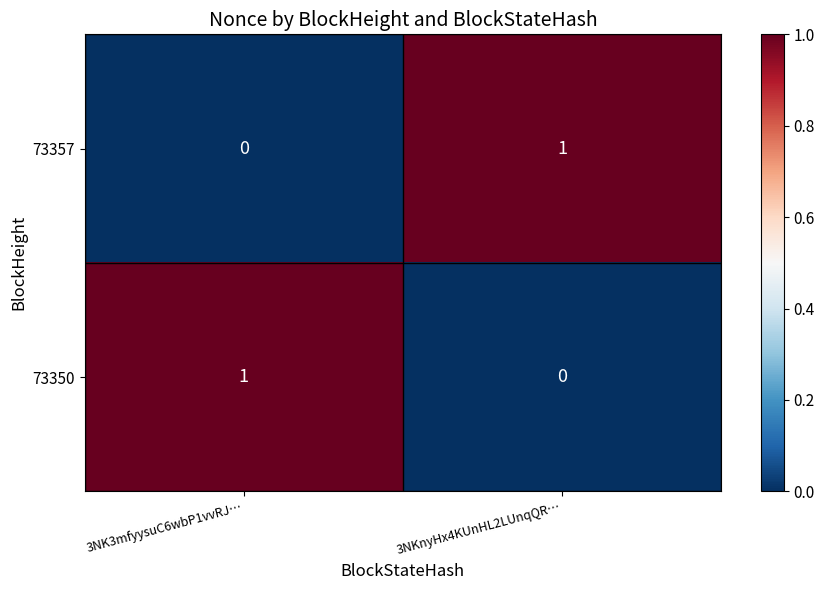

At which label does 73357 reach its peak?

3NKnyHx4KUnHL2LUnqQR…